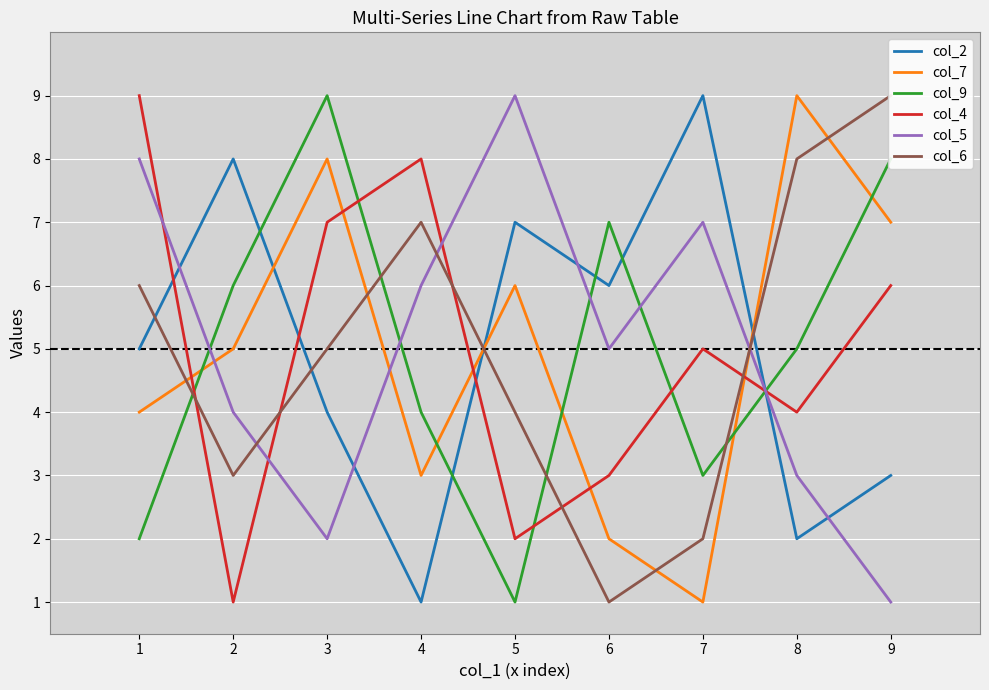

True or false: col_9 has a value of 4 at 4.

True